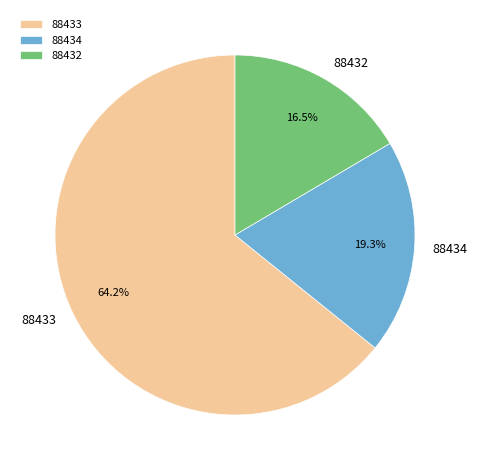

Which category accounts for the majority?

88433